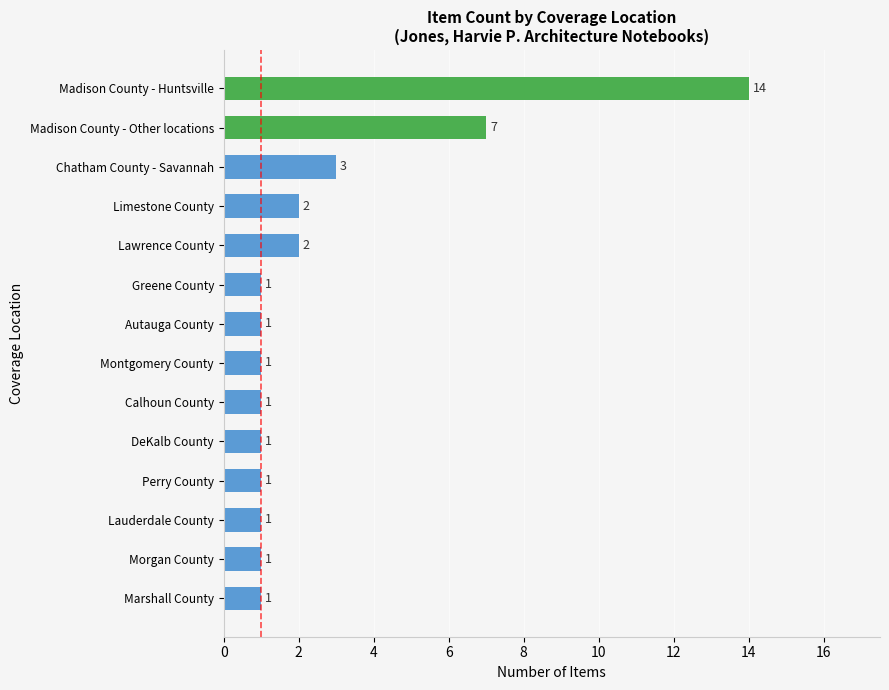

Is it true that the value at Marshall County is 1?

True